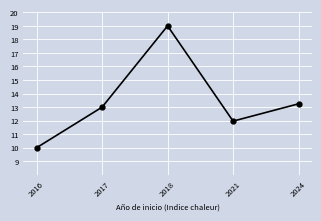

Rank the categories by value from lowest to highest.

2016, 2021, 2017, 2024, 2018